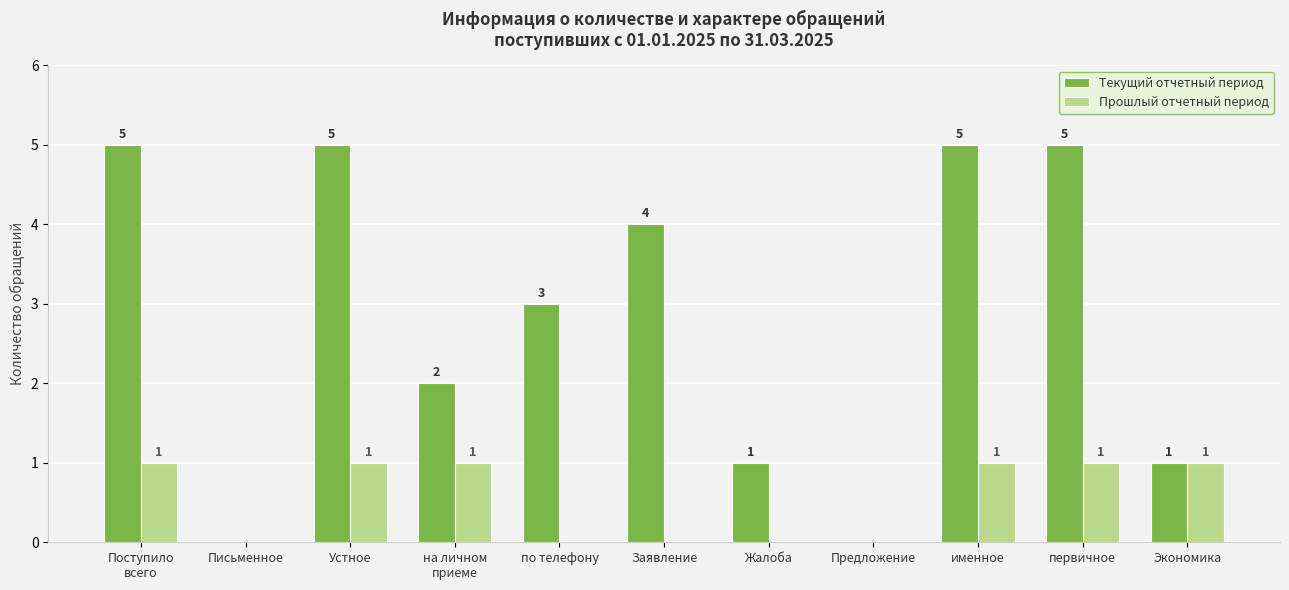

How many groups of bars are there?

11